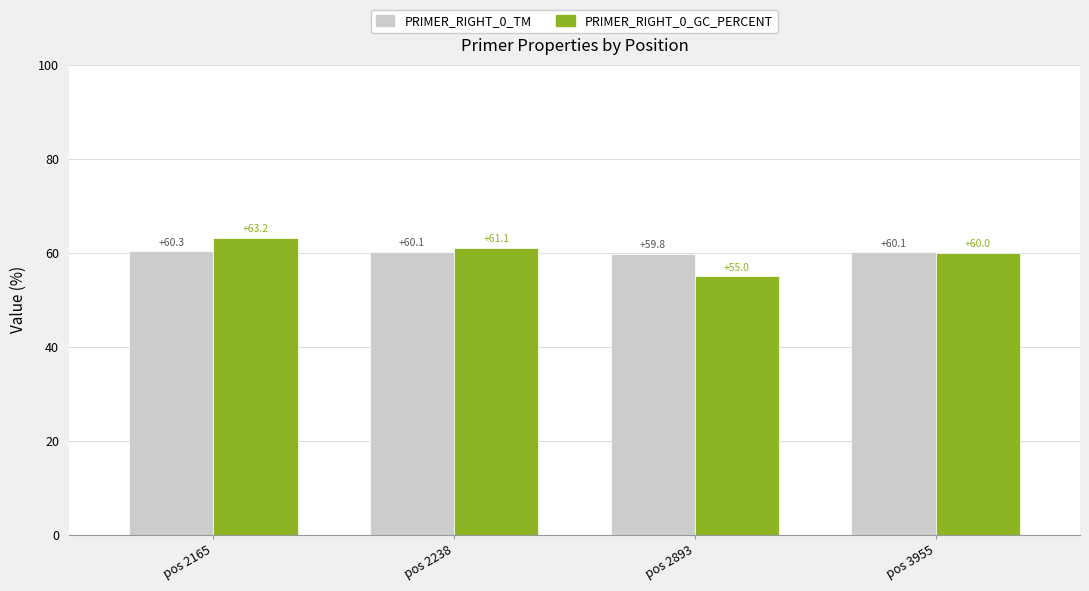

Reading right to left, transcribe all the data shown in this chart.

PRIMER_RIGHT_0_TM: pos 3955=60.1	pos 2893=59.8	pos 2238=60.1	pos 2165=60.3
PRIMER_RIGHT_0_GC_PERCENT: pos 3955=60.0	pos 2893=55.0	pos 2238=61.1	pos 2165=63.2